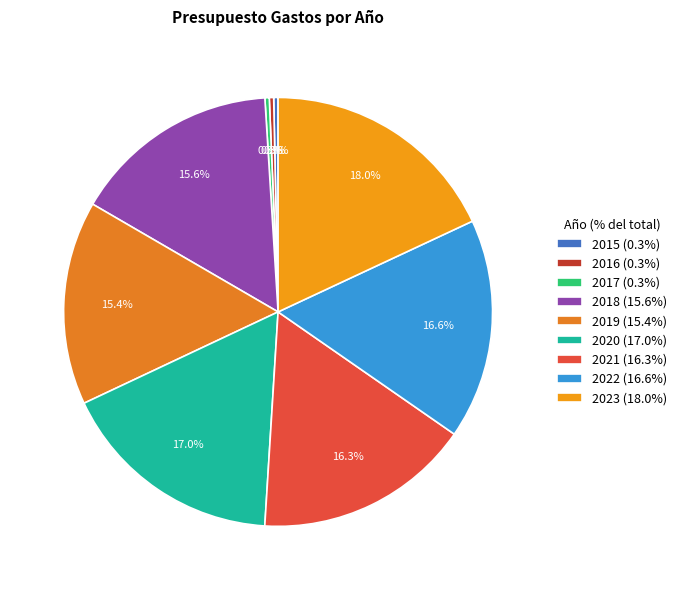

Is 2023 the majority of the pie?

No